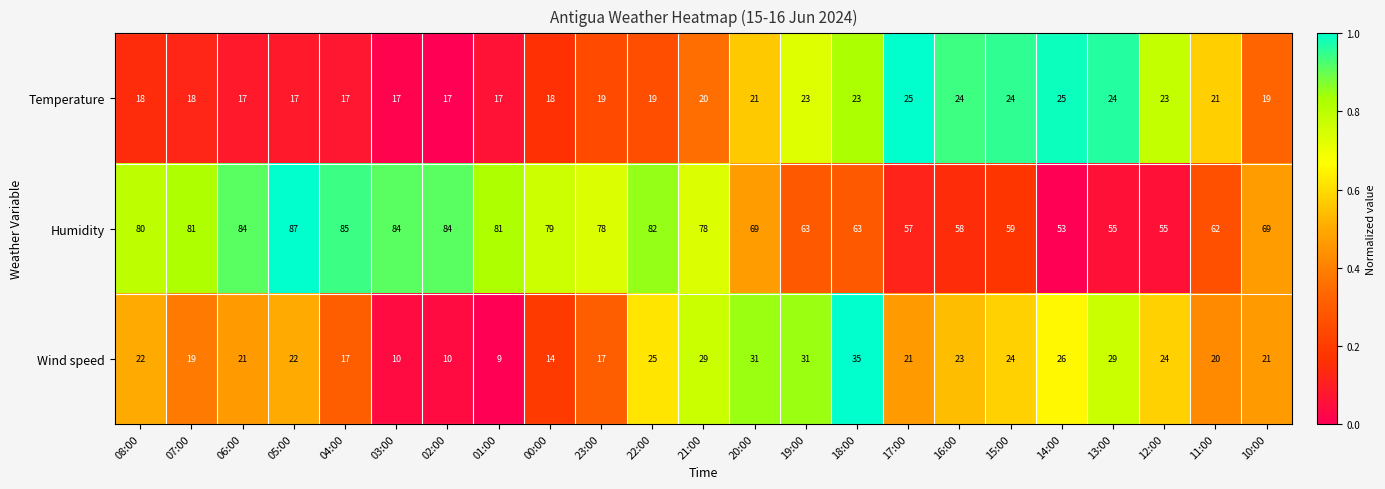

What is the approximate value of Wind speed at 11:00, to the nearest 10?

20